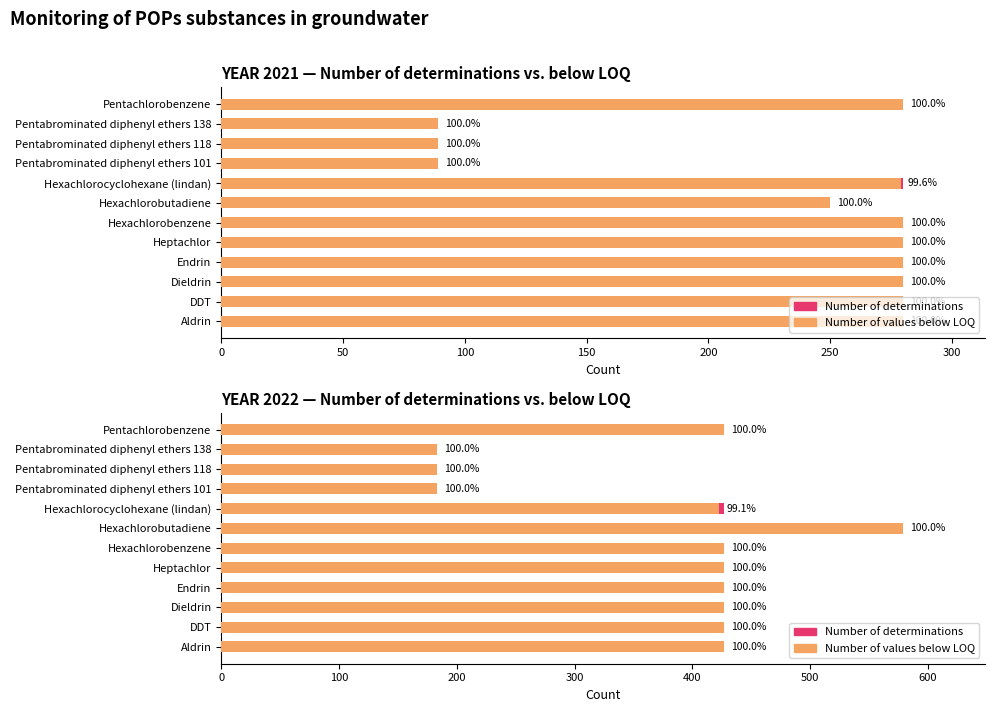

What are all the series names shown in the legend?

Number of determinations, Number of values below LOQ